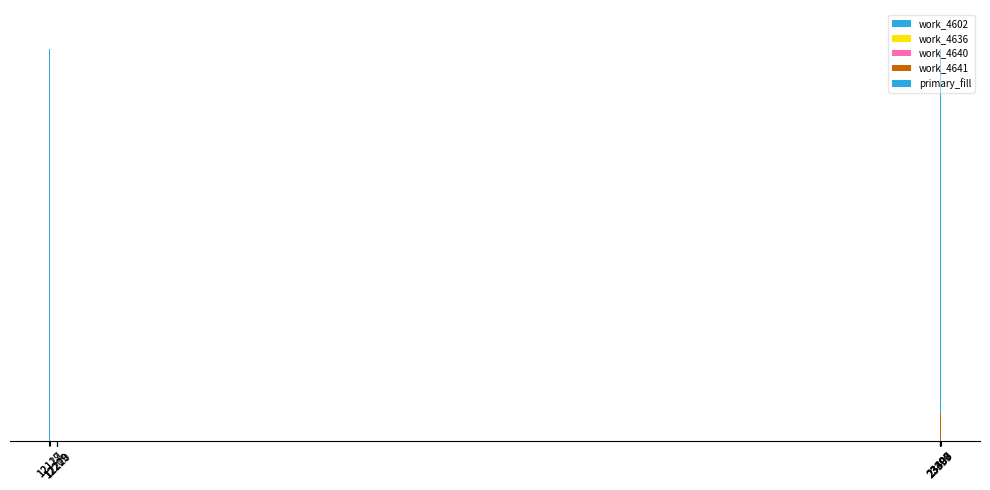

Rank the categories by primary_fill value from lowest to highest.

12119, 12127, 12219, 23397, 23398, 23399, 23400, 12209, 12220, 23403